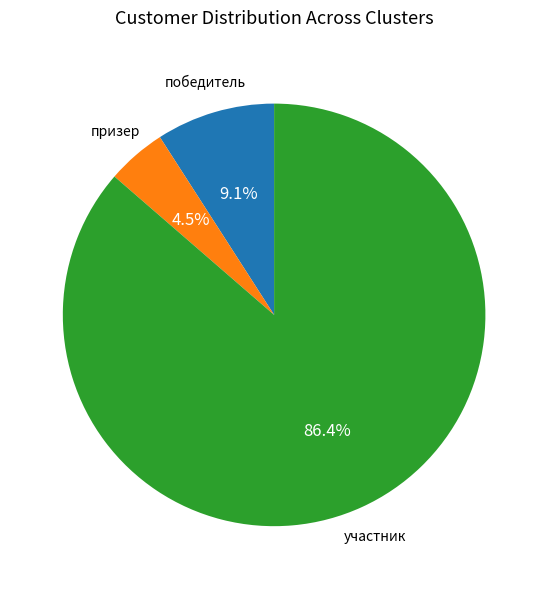

What is the majority slice?

участник